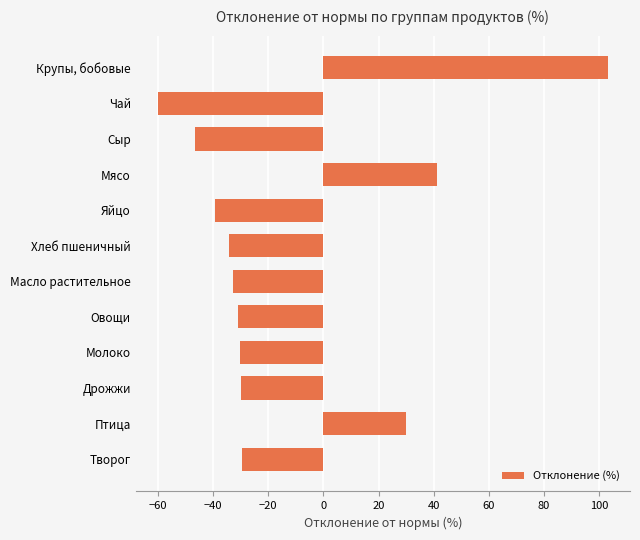

Rank the categories by value from highest to lowest.

Крупы, бобовые, Мясо, Птица, Творог, Дрожжи, Молоко, Овощи, Масло растительное, Хлеб пшеничный, Яйцо, Сыр, Чай